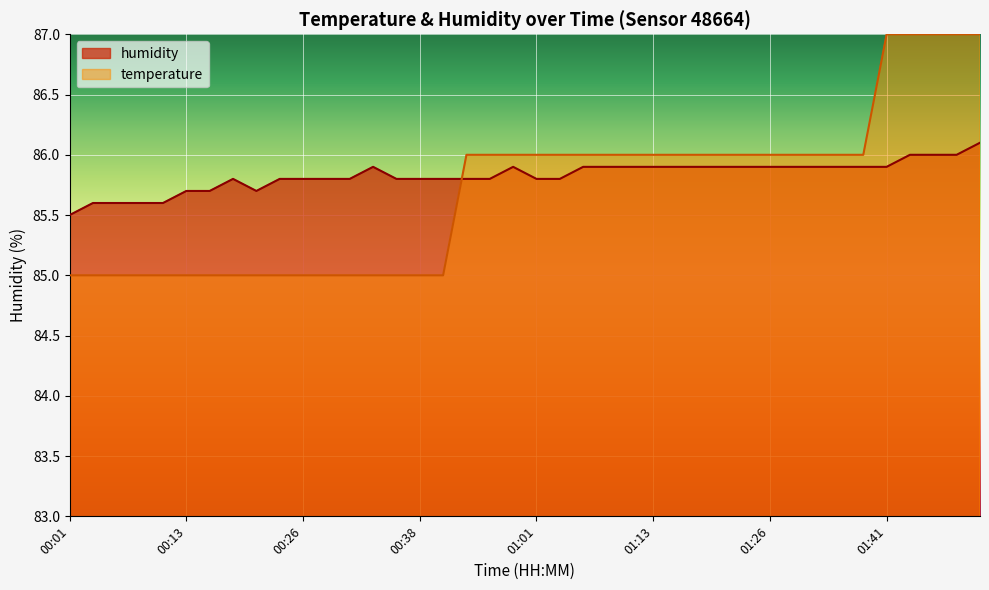

What is the value of the humidity point at the 35th from the left?

85.9